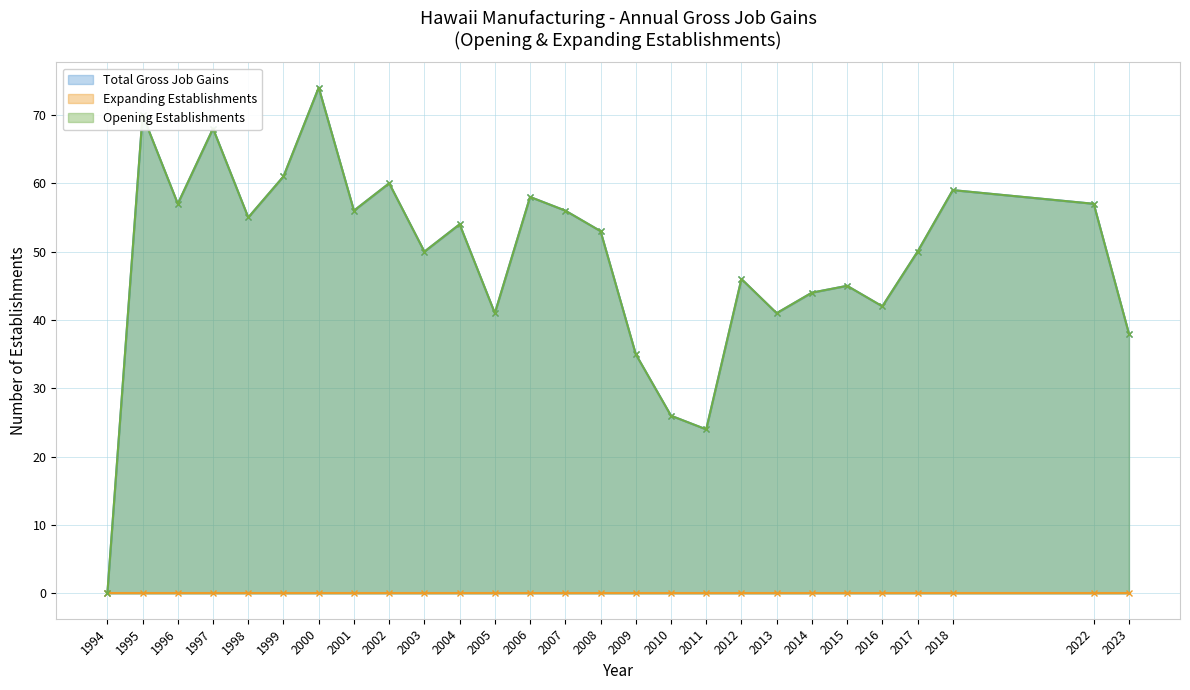

Which category has the highest value in the Opening Establishments series?

2000